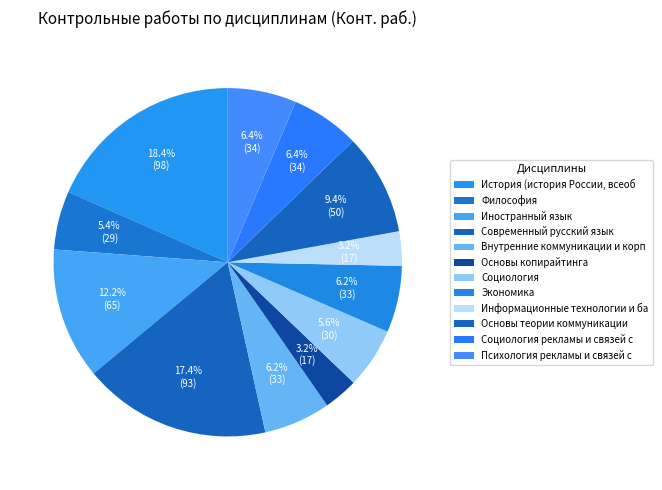

What percentage is NOT represented by Социология?

94.4%